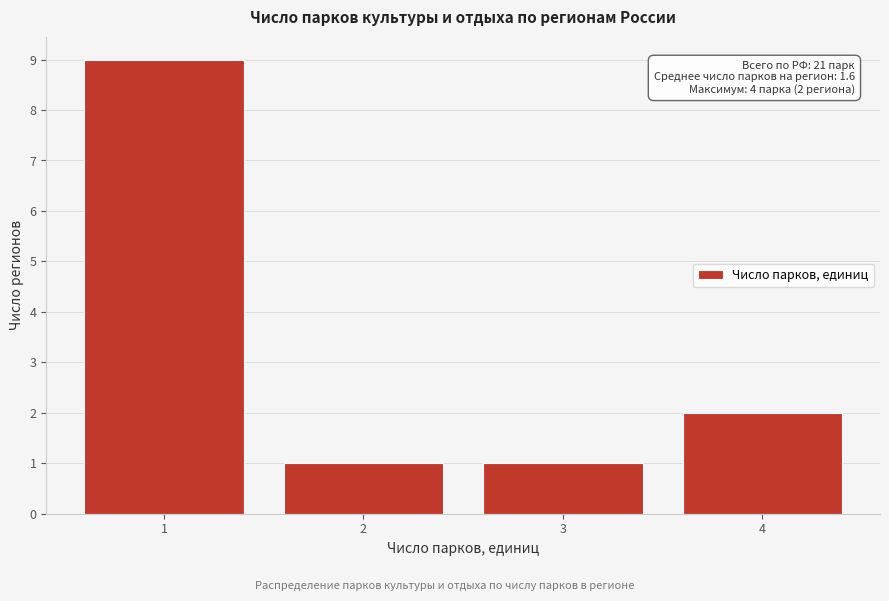

Reading left to right, list all the values displayed in this chart.

9	1	1	2